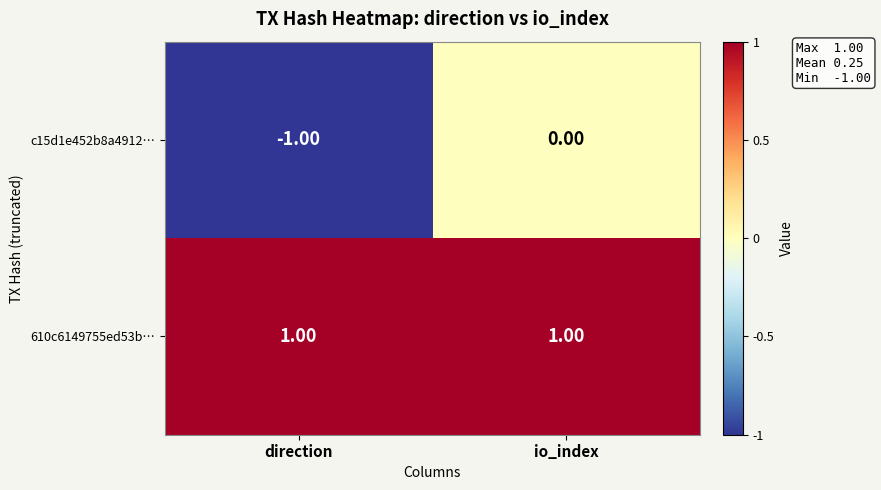

List the series in order of their overall mean, highest first.

610c6149755ed53b…, c15d1e452b8a4912…